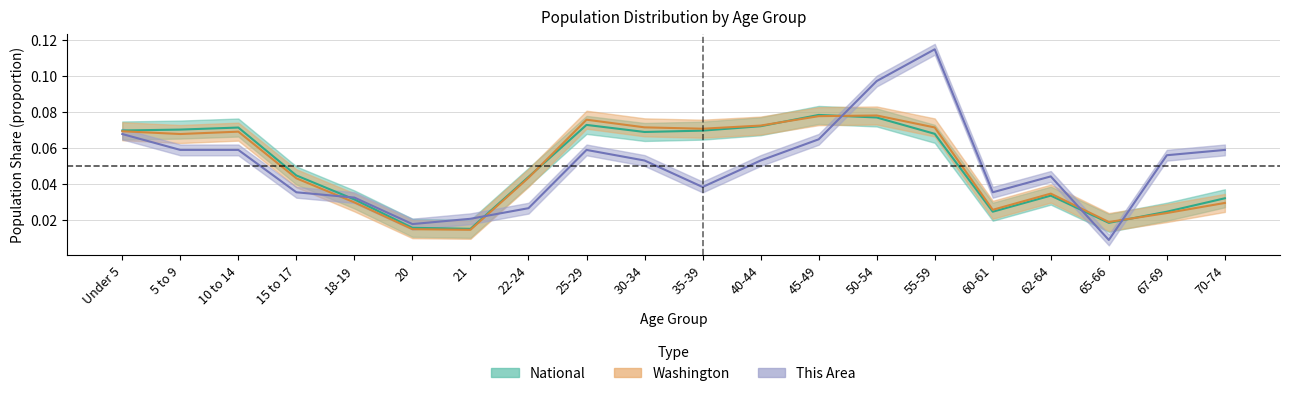

What is the sum of the Washington values at 30-34 and 60-61?

0.1